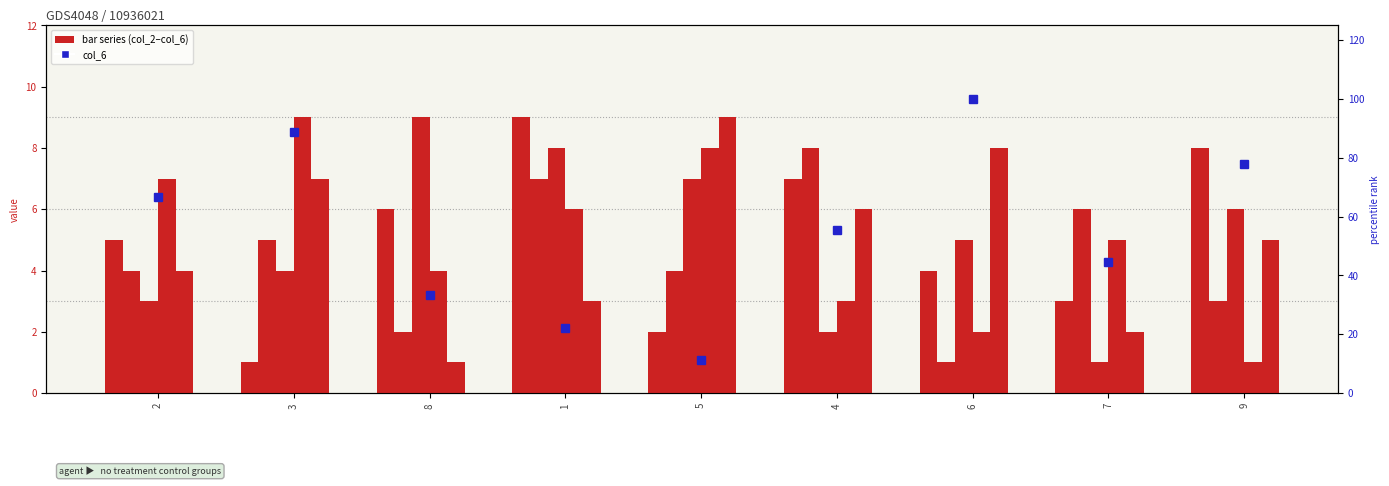

At how many categories does at least one series exceed 6?

8